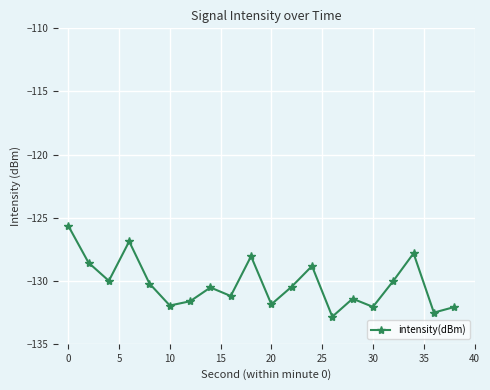

True or false: there are more than 0 points higher than both neighbors.

True